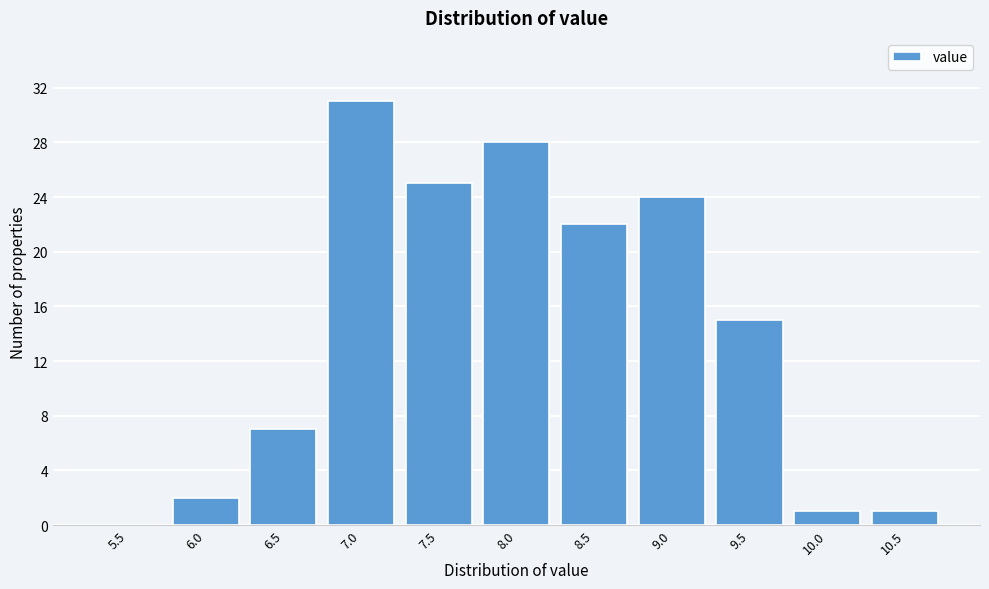

Reading right to left, transcribe all the data shown in this chart.

10.5=1	10.0=1	9.5=15	9.0=24	8.5=22	8.0=28	7.5=25	7.0=31	6.5=7	6.0=2	5.5=0